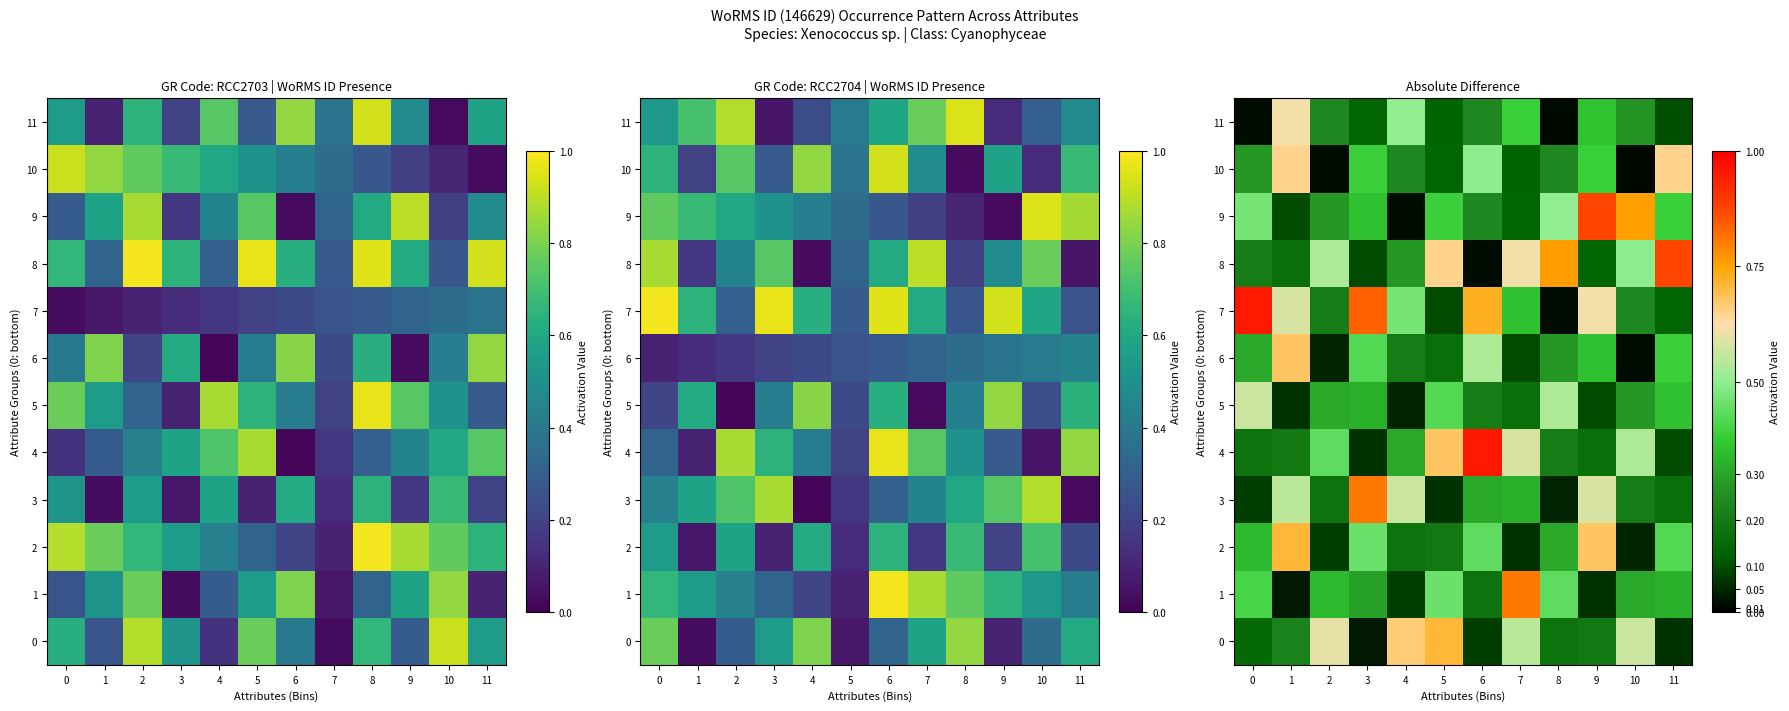

Which label corresponds to the largest value in the chart?

6